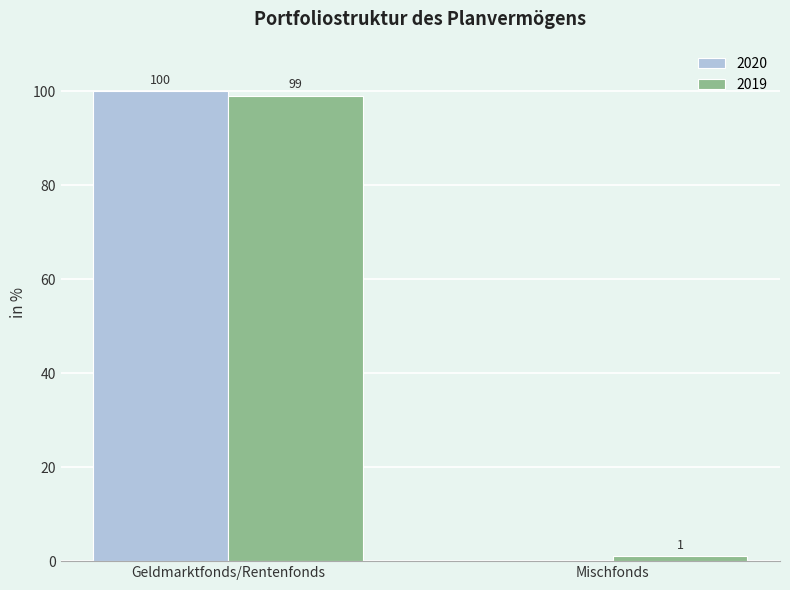

At which category is the sum across all series the highest?

Geldmarktfonds/Rentenfonds